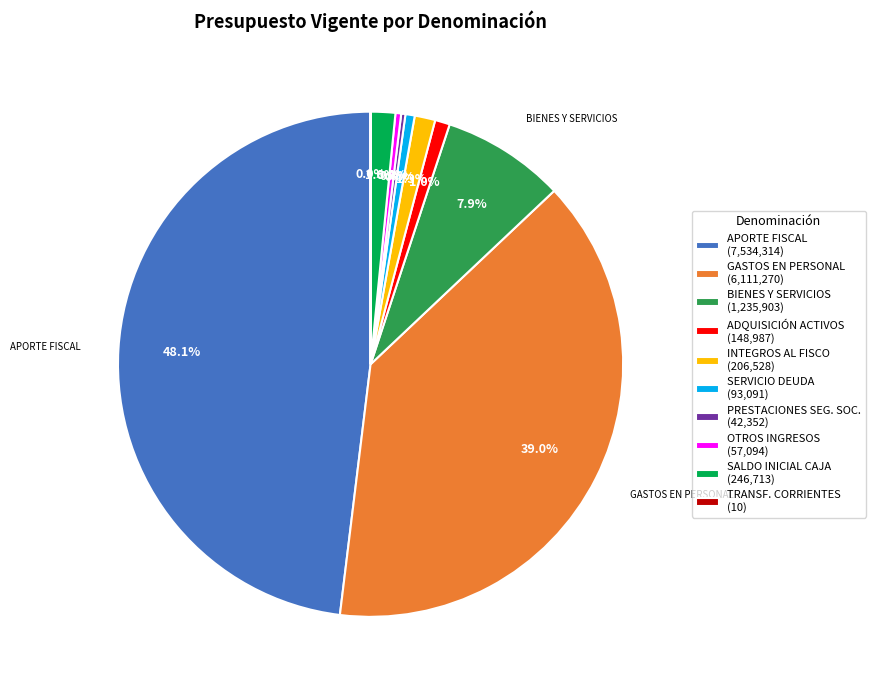

Is the sum of OTROS INGRESOS (57,094) and INTEGROS AL FISCO (206,528) greater than half?

No